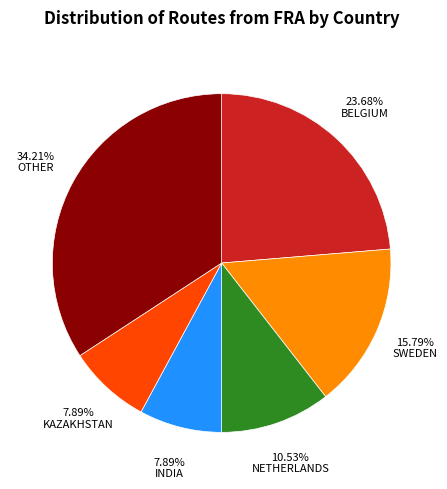

Is there any slice that represents more than half of the pie?

No